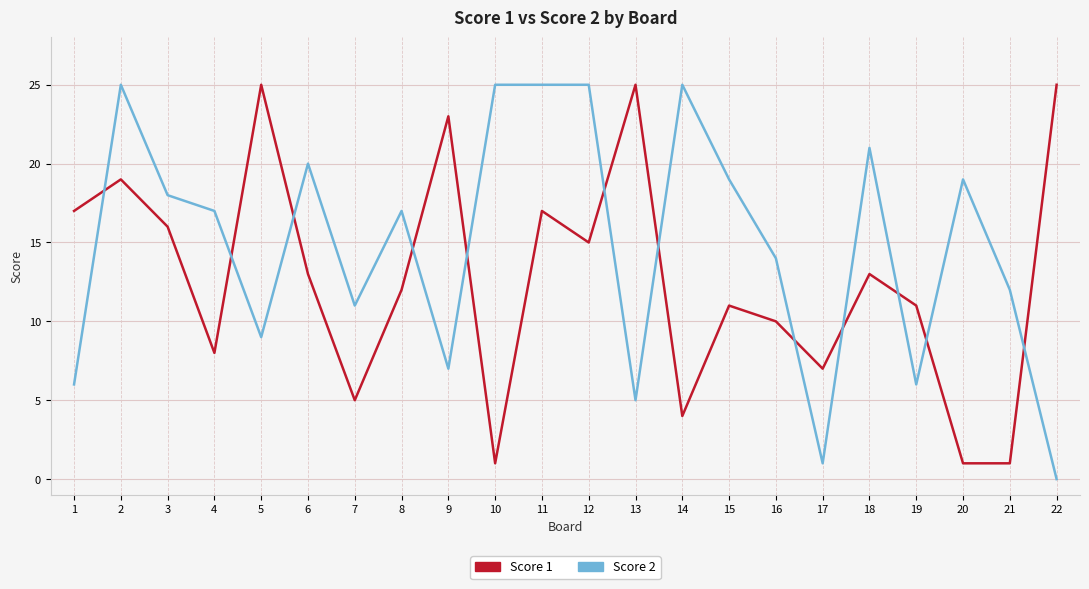

True or false: Score 1 has a value of 11 at 15.

True